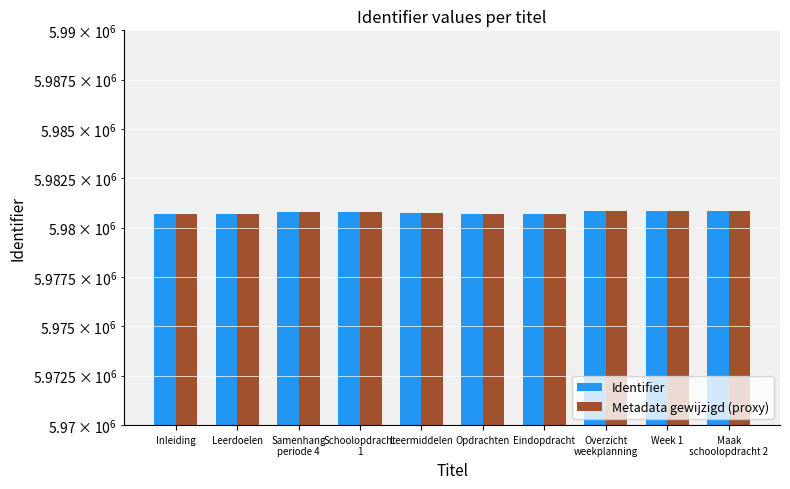

Does the chart contain stacked bars?

No